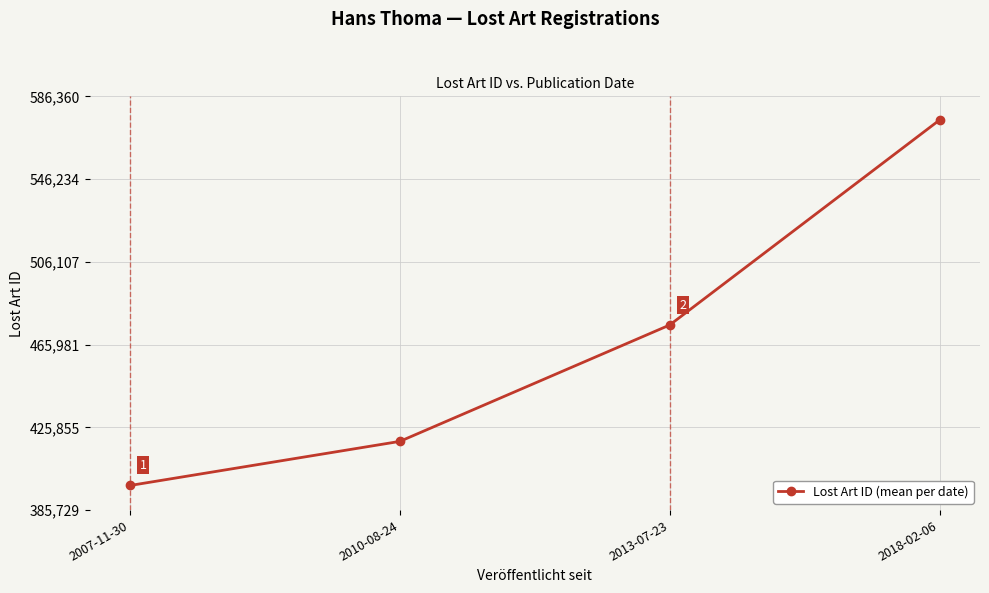

What is the sum of the values at 2018-02-06 and 2010-08-24?

993908.5